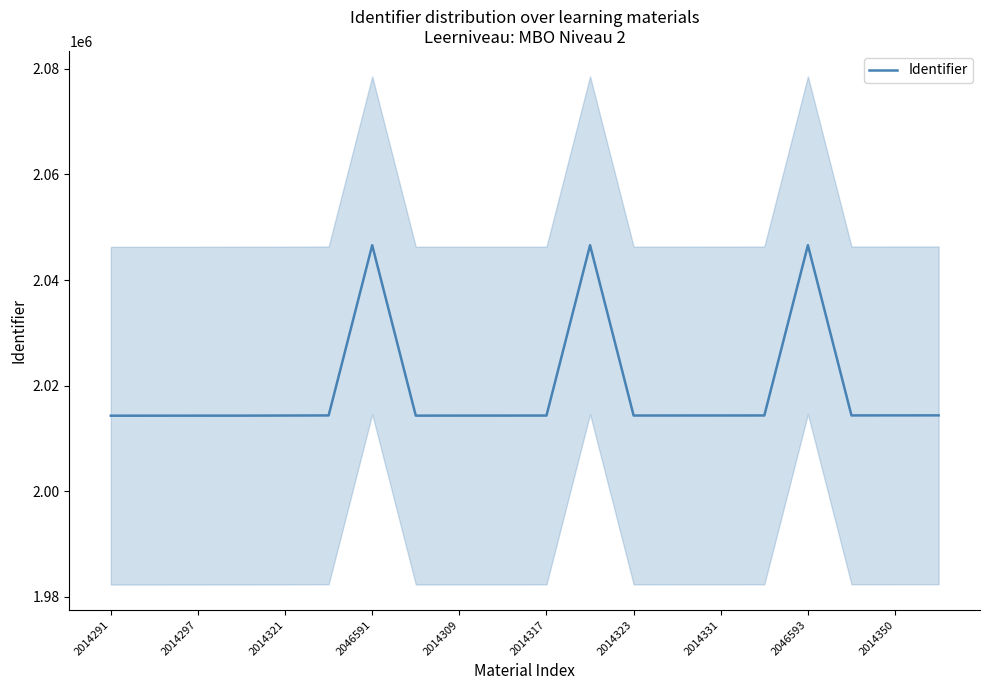

How many data points are less than 2014327?

10